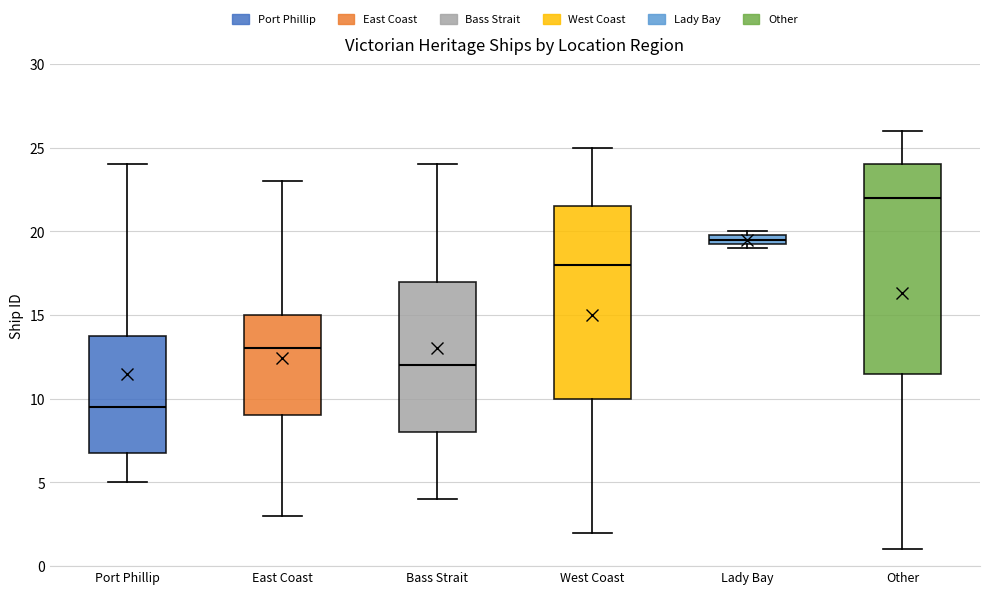

Which box is the tallest, from its lower edge to its upper edge?

Other